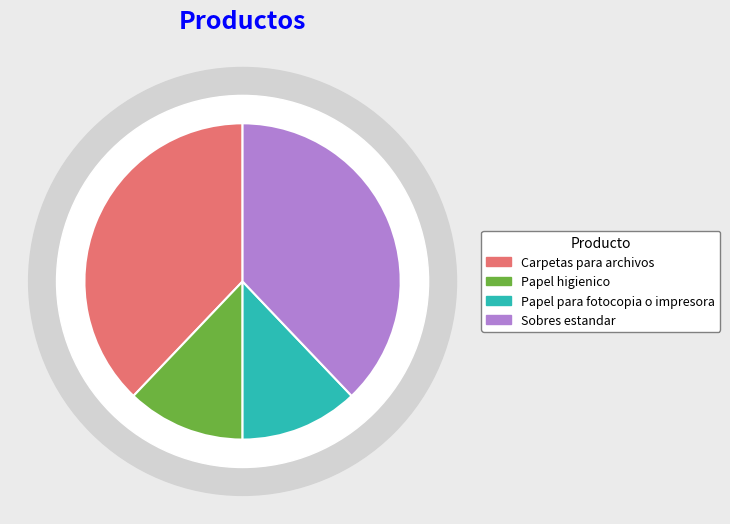

What is the total percentage of Sobres estandar and Carpetas para archivos?

75.8%